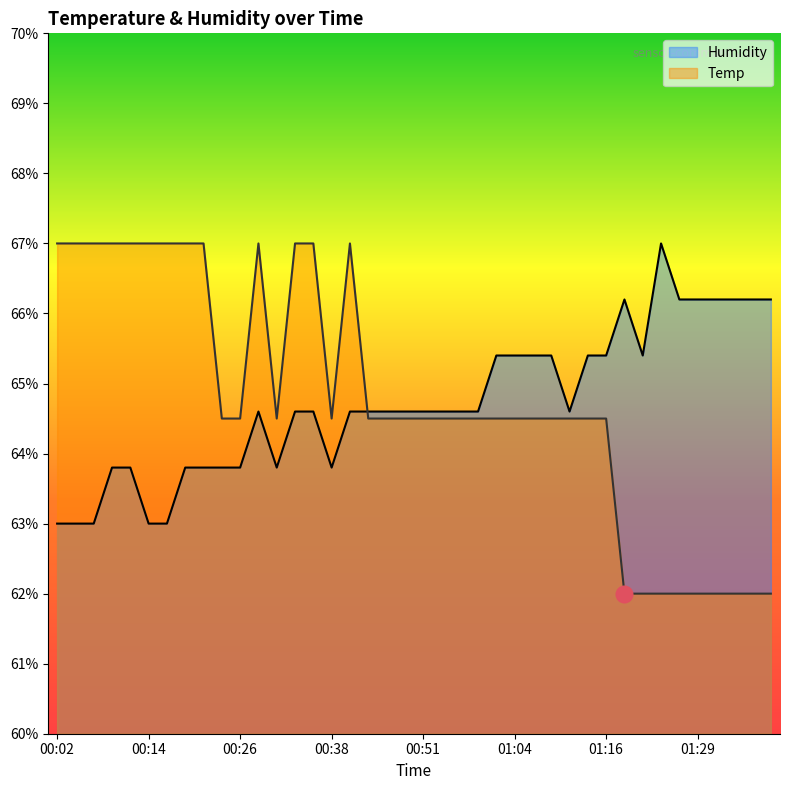

Reading left to right, transcribe all the data shown in this chart.

Temp: 67.0	67.0	67.0	67.0	67.0	67.0	67.0	67.0	67.0	64.5	64.5	67.0	64.5	67.0	67.0	64.5	67.0	64.5	64.5	64.5	64.5	64.5	64.5	64.5	64.5	64.5	64.5	64.5	64.5	64.5	64.5	62.0	62.0	62.0	62.0	62.0	62.0	62.0	62.0	62.0
Humidity: 63.0	63.0	63.0	63.8	63.8	63.0	63.0	63.8	63.8	63.8	63.8	64.6	63.8	64.6	64.6	63.8	64.6	64.6	64.6	64.6	64.6	64.6	64.6	64.6	65.4	65.4	65.4	65.4	64.6	65.4	65.4	66.2	65.4	67.0	66.2	66.2	66.2	66.2	66.2	66.2